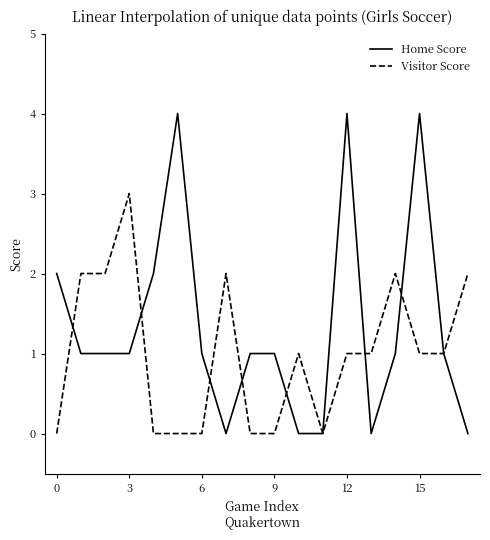

Which series has the largest total across all categories?

Home Score